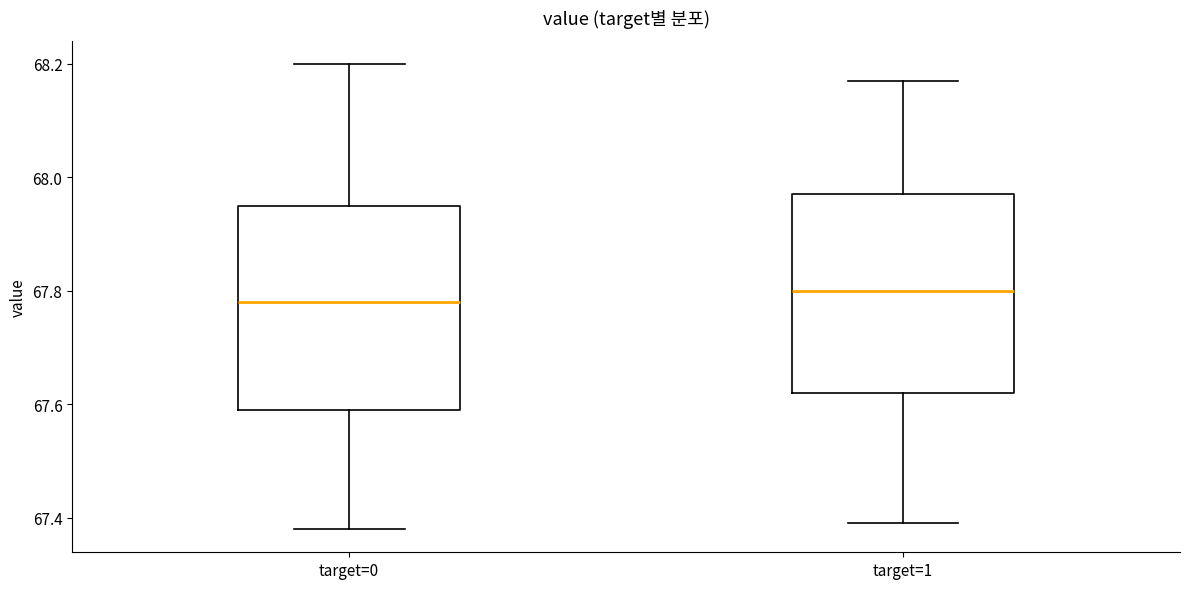

Reading left to right, read every box against the y-axis: the position of its median line, the range the box covers, and the ends of its whiskers. The values are not printed on the chart, so give them approximately, as read against the axis.

target=0: median 67.78, box 67.60 to 67.96, whiskers 67.38 to 68.20
target=1: median 67.80, box 67.62 to 67.98, whiskers 67.40 to 68.18